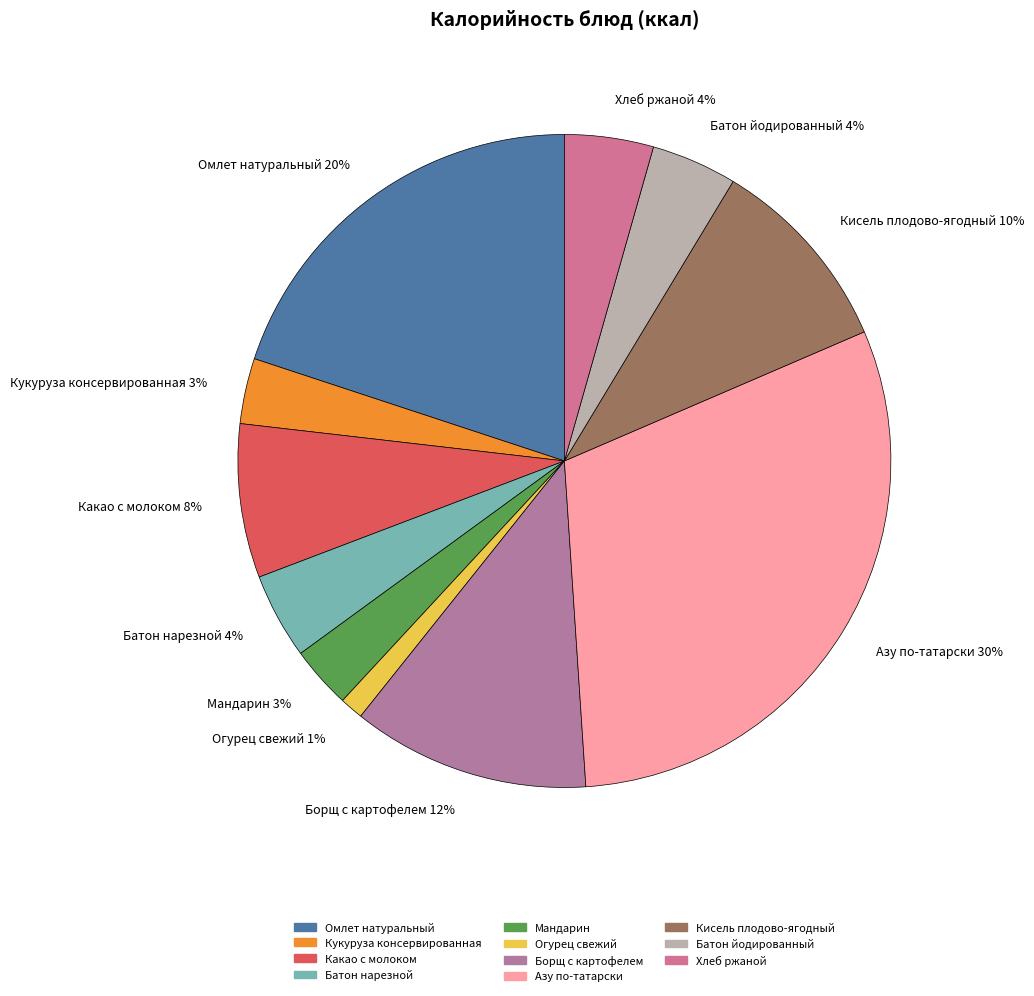

True or false: Омлет натуральный accounts for 30% of the total.

False